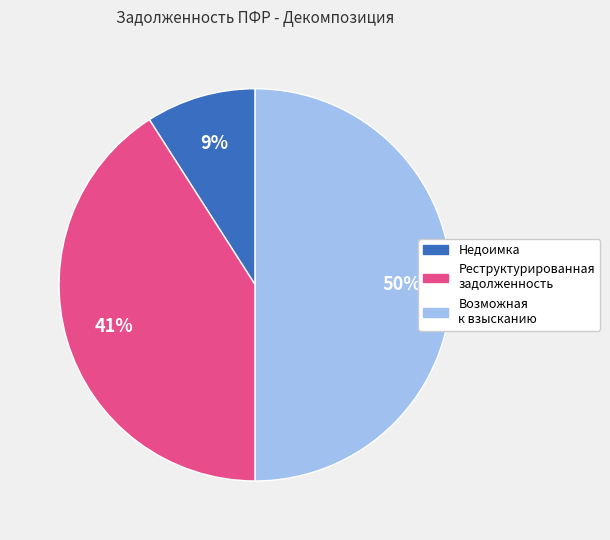

Do Возможная к взысканию and Реструктурированная задолженность together represent more than half of the pie?

Yes